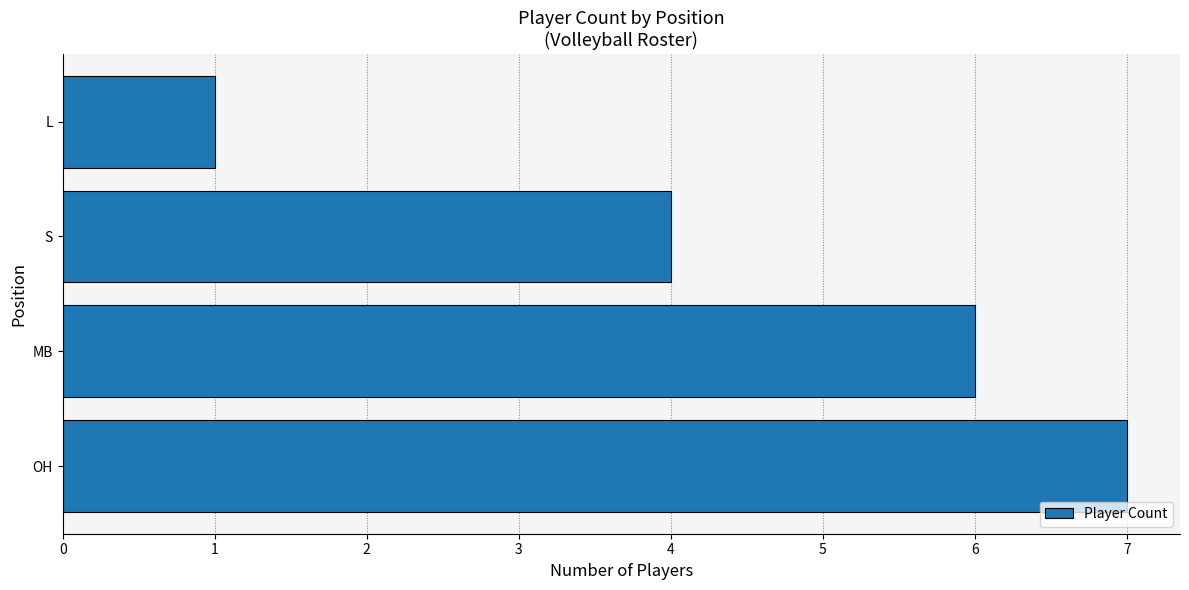

How many series are shown in this chart?

1